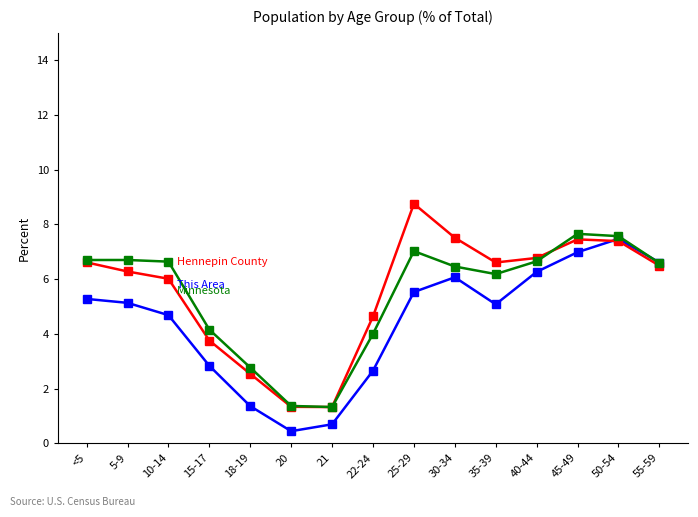

What is the difference between the highest and lowest values at 10-14?

2.0